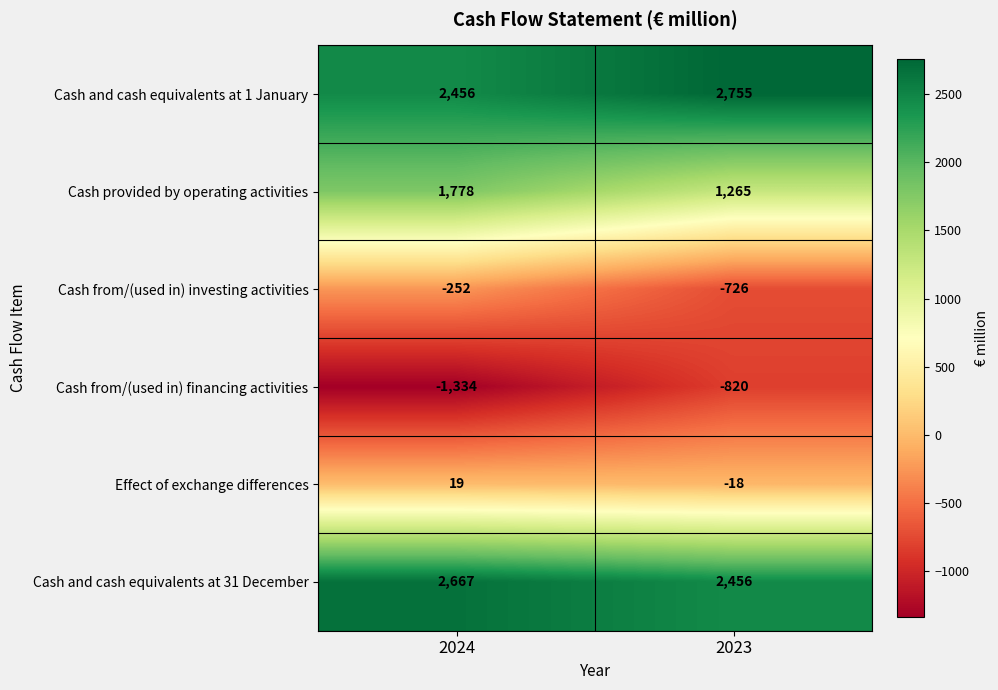

What is the difference between the highest and lowest values at 2024?

4001